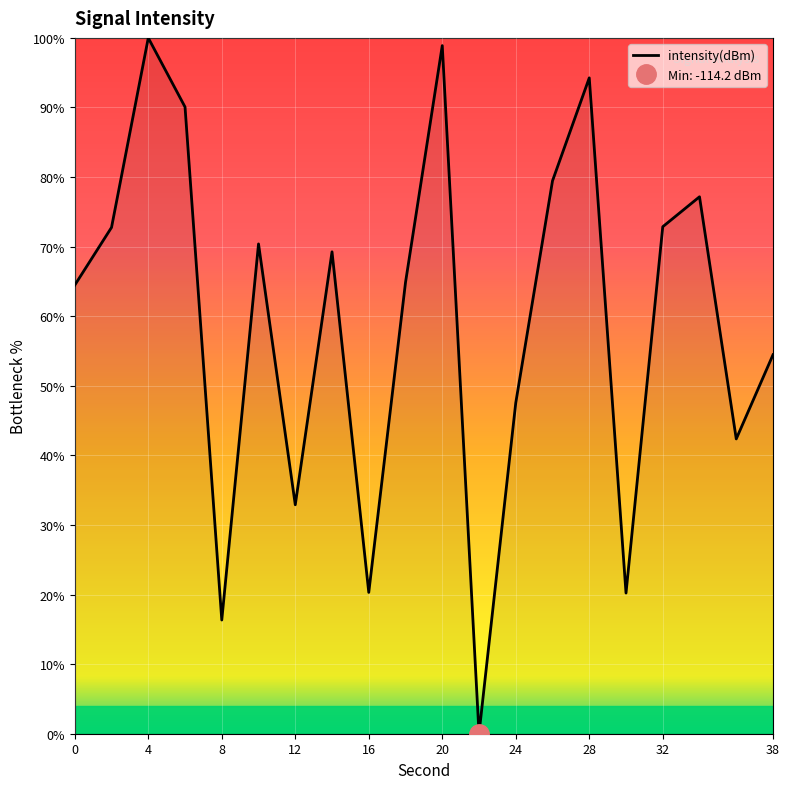

Is it true that intensity(dBm) equals 47.6 at 24?

True